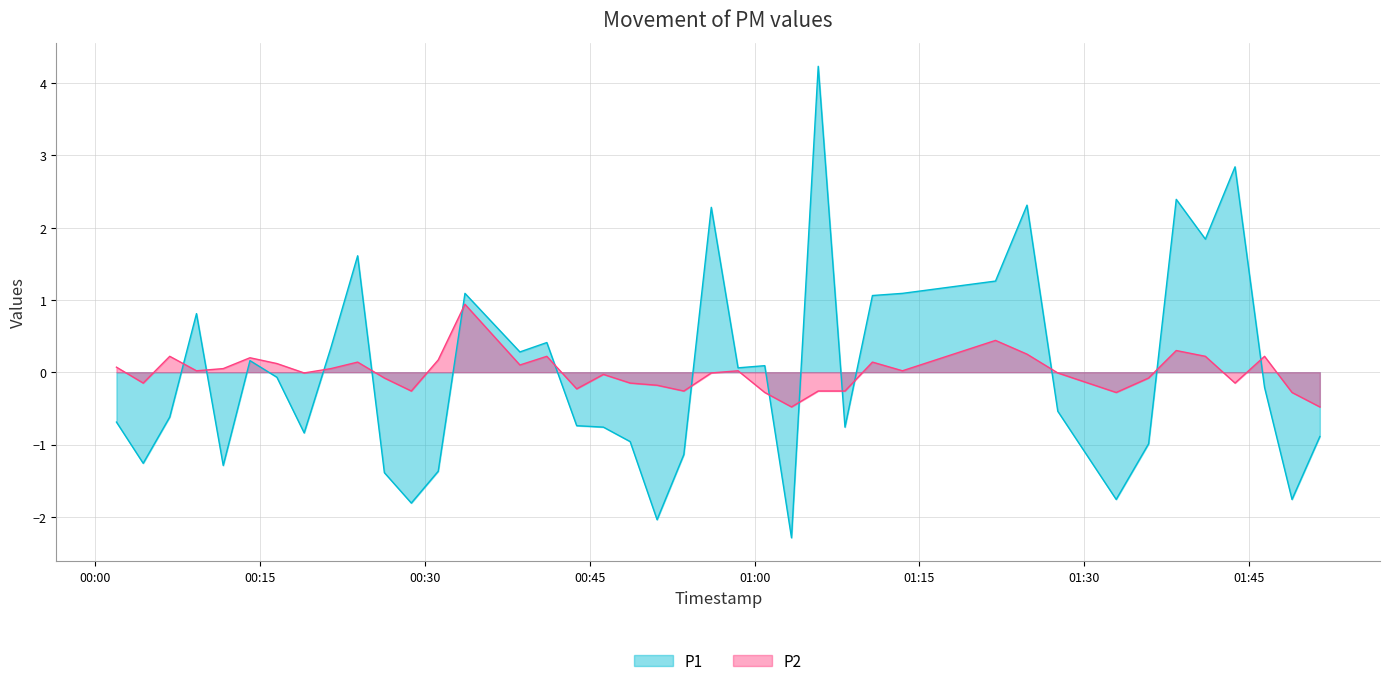

What is the minimum value shown in the chart?

-2.3